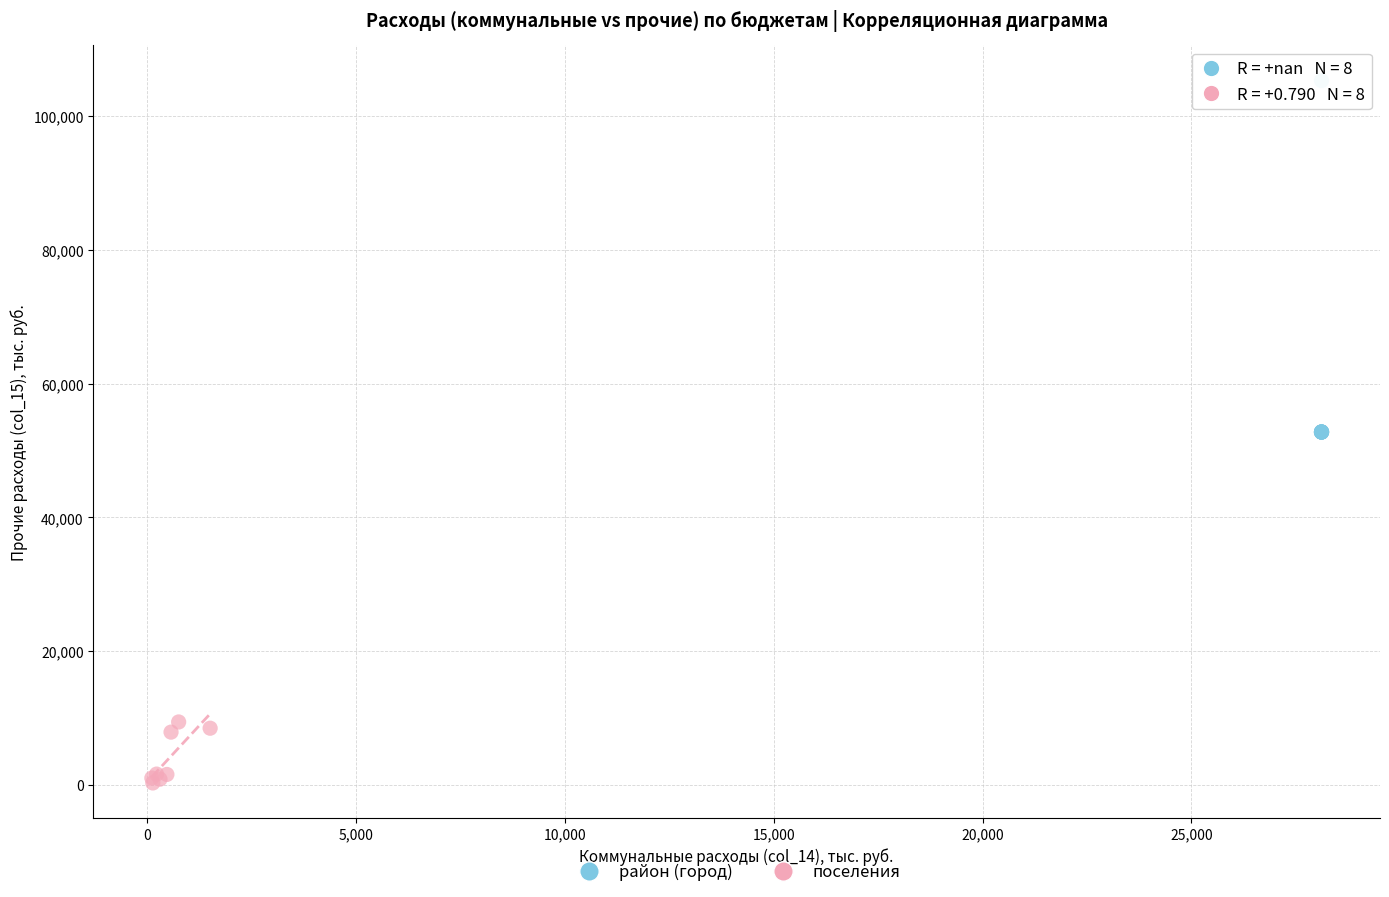

Which series contains the lowest Y value?

поселения